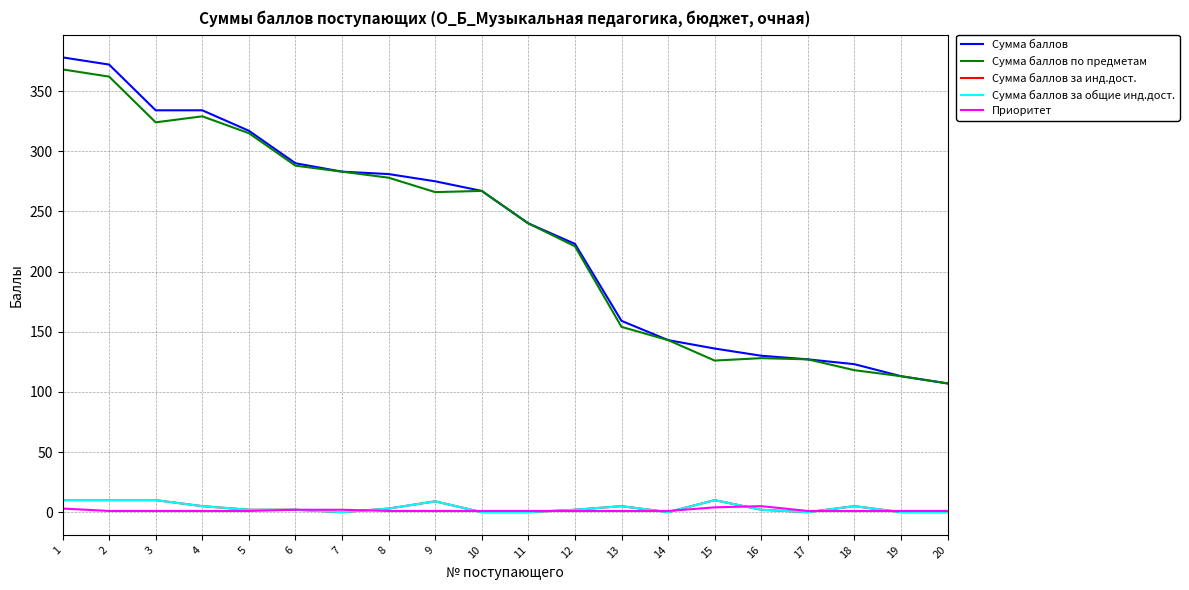

What is the value of the Сумма баллов point at the 16th from the left?

130